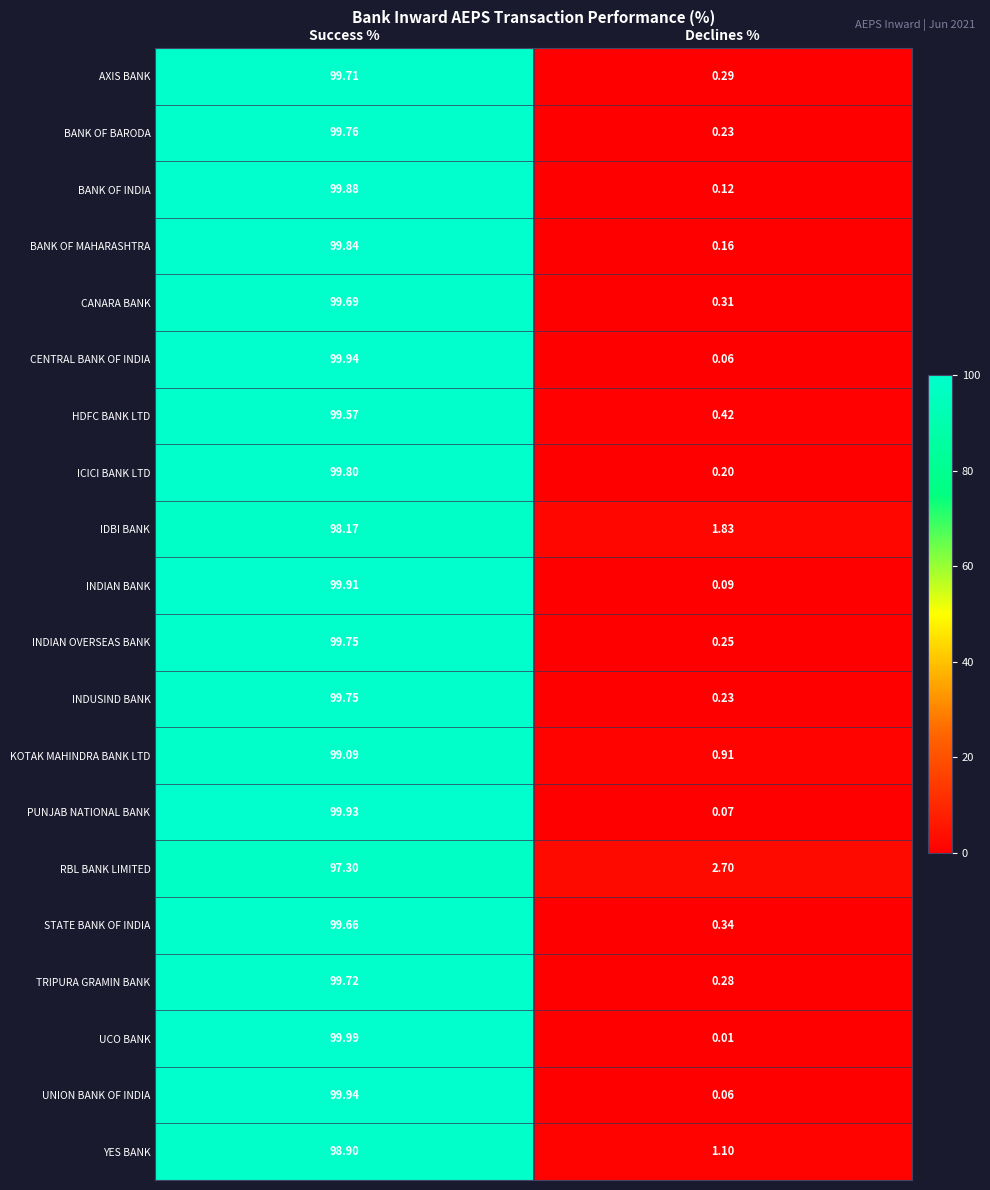

List the labels in order of INDIAN BANK value, largest first.

Success %, Declines %